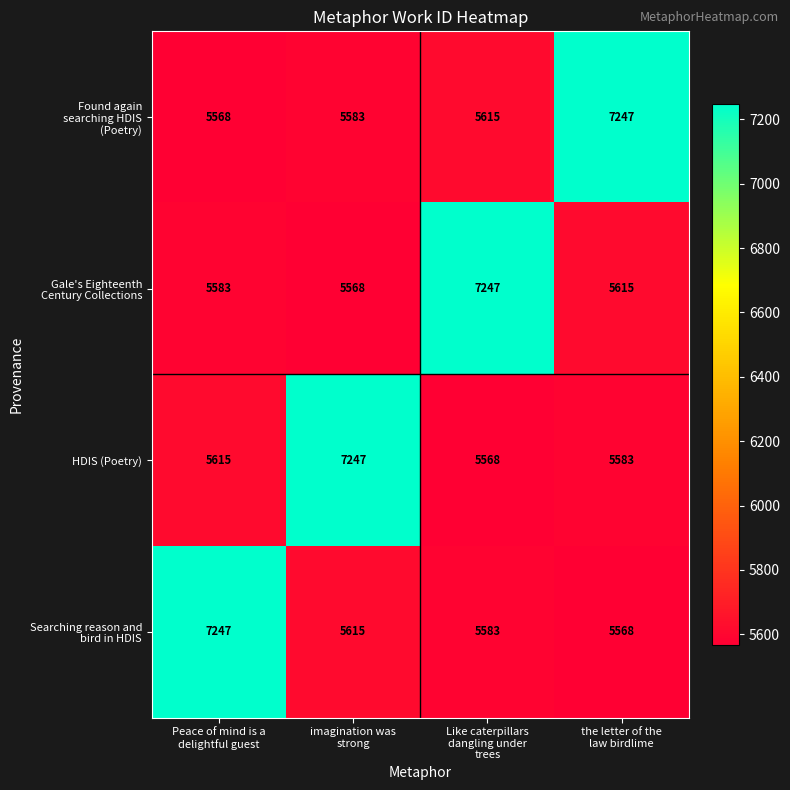

What is the average value of the HDIS (Poetry) series?

6003